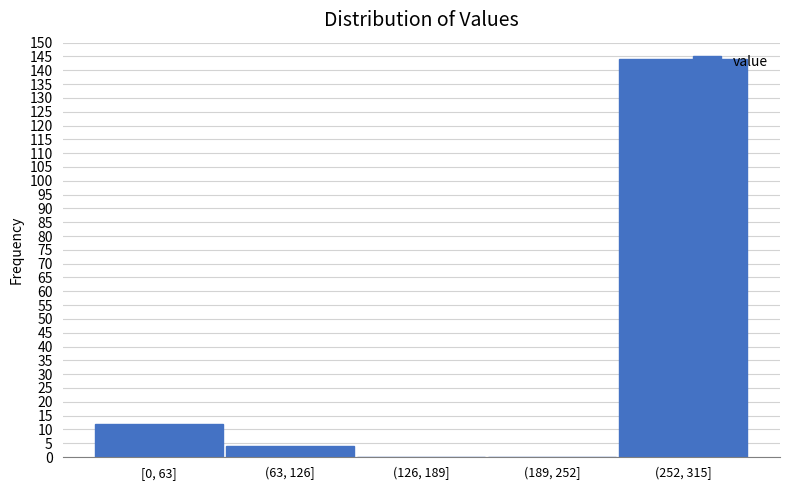

Reading left to right, transcribe all the data shown in this chart.

[0, 63]=12	(63, 126]=4	(126, 189]=0	(189, 252]=0	(252, 315]=144